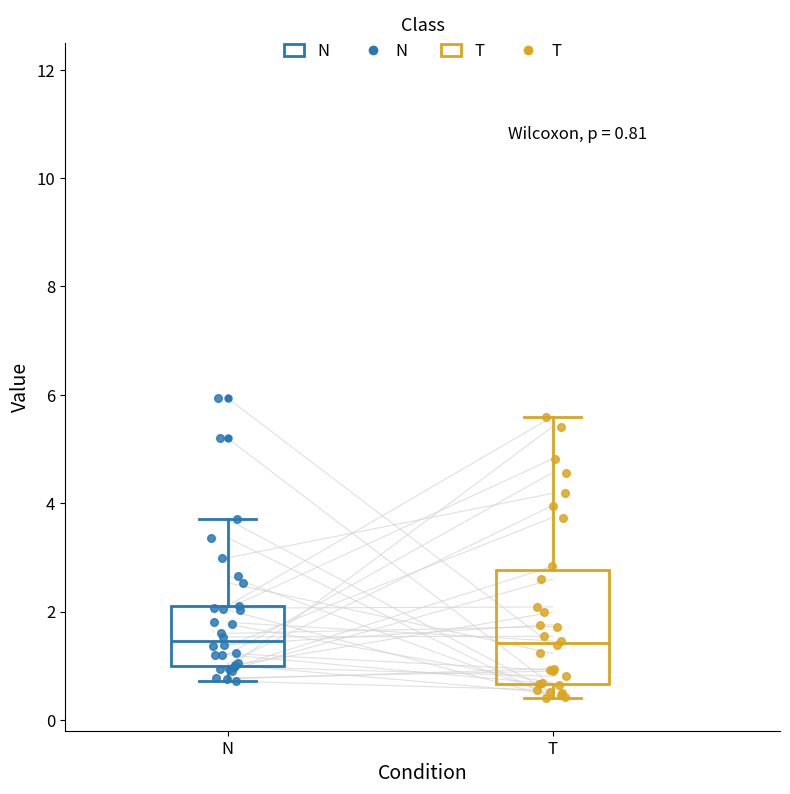

Which box is the tallest, from its lower edge to its upper edge?

T